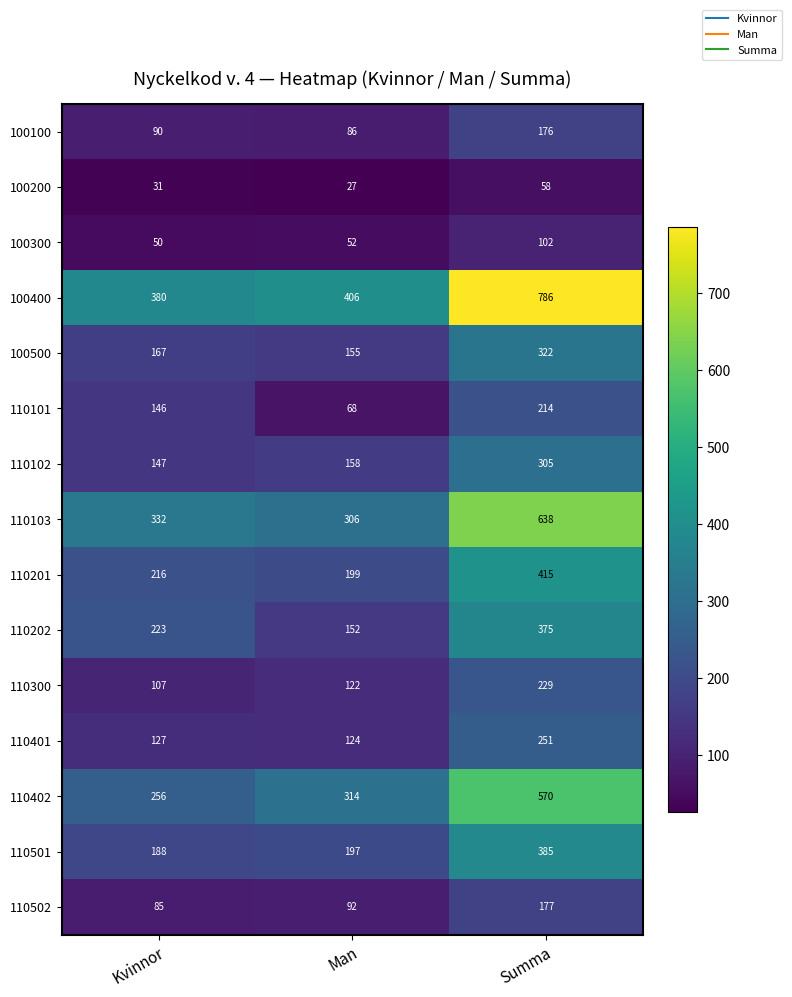

Count the 110101 values in the range 68 to 214.

3